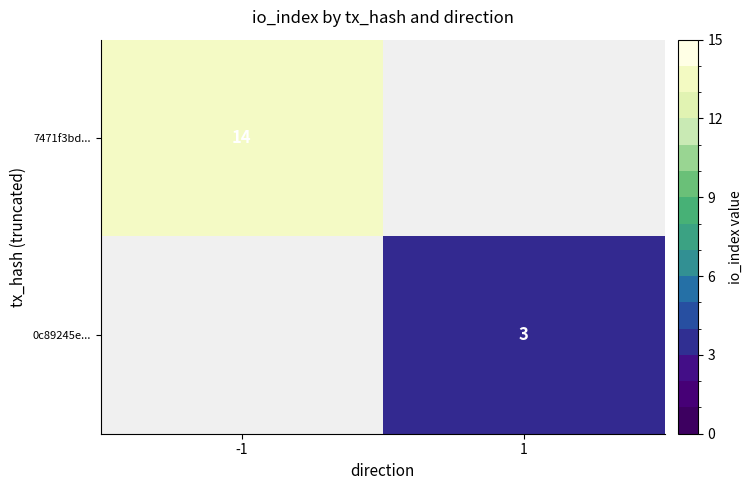

Is it true that 0c89245e... equals 2 at 1?

False